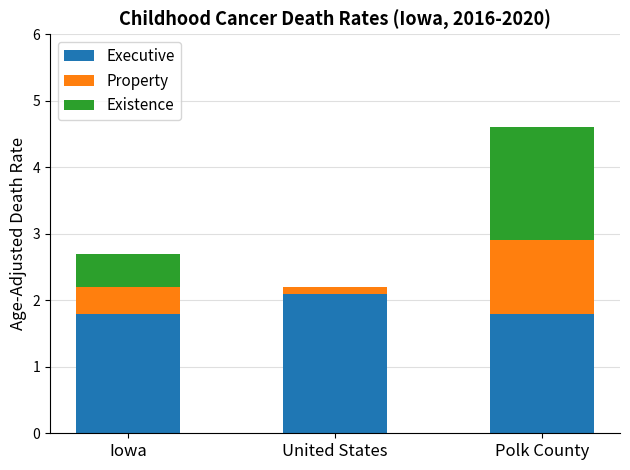

How many data points does each series have?

3